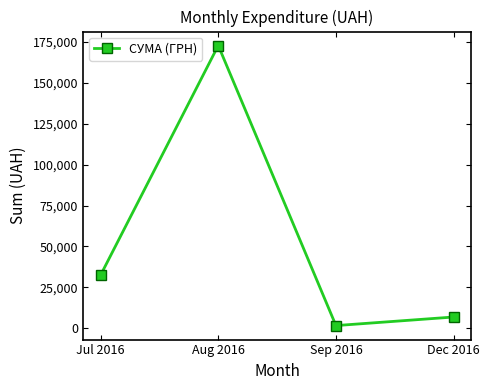

True or false: there are more than 0 points higher than both neighbors.

True